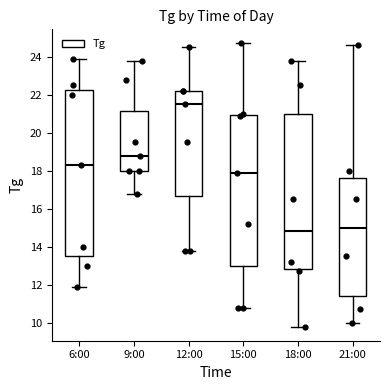

Which box is the tallest, from its lower edge to its upper edge?

6:00